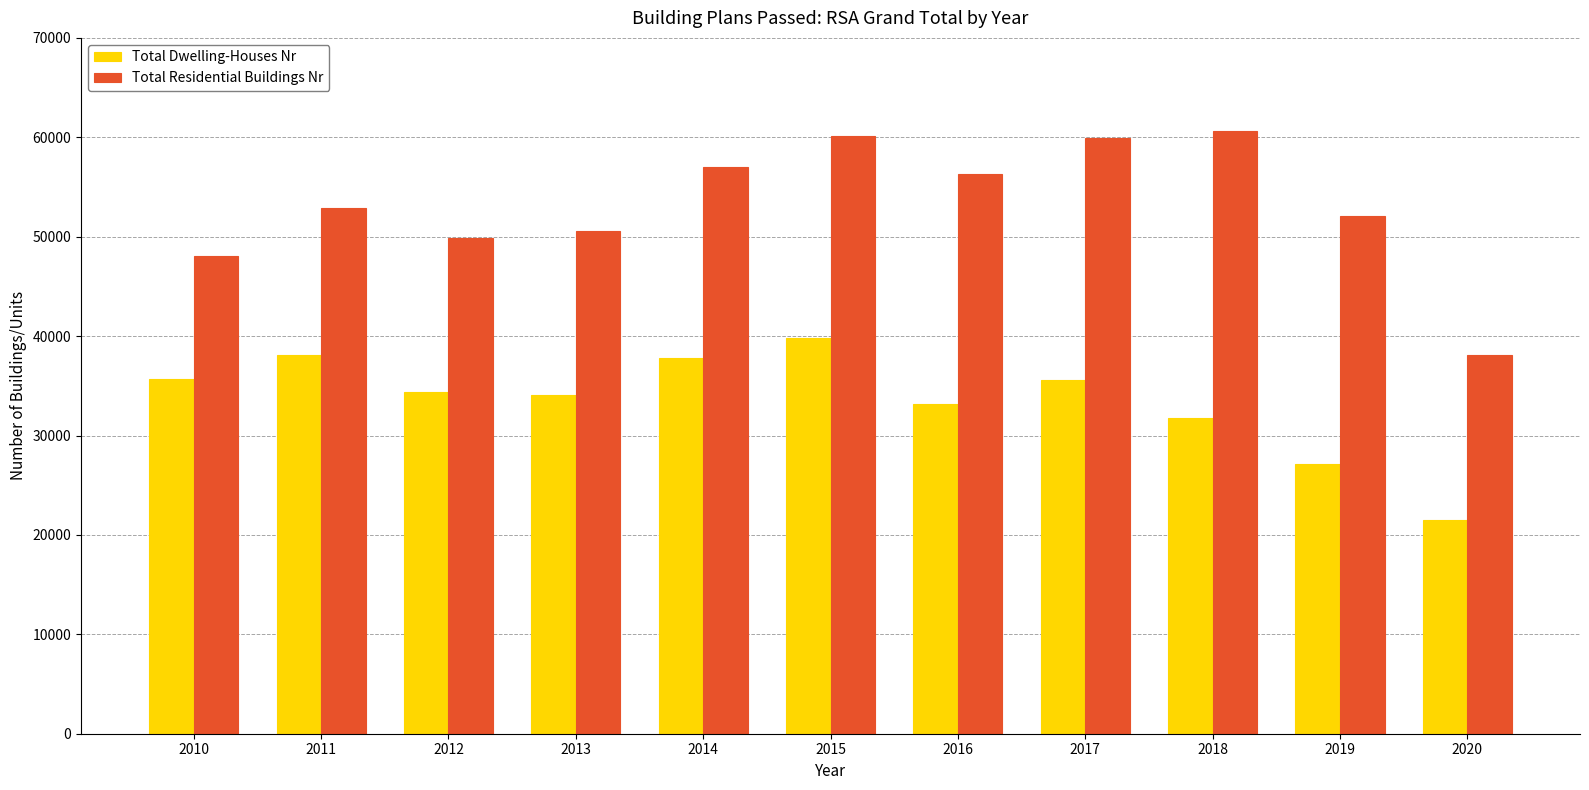

Which series has the largest total across all categories?

Total Residential Buildings Nr